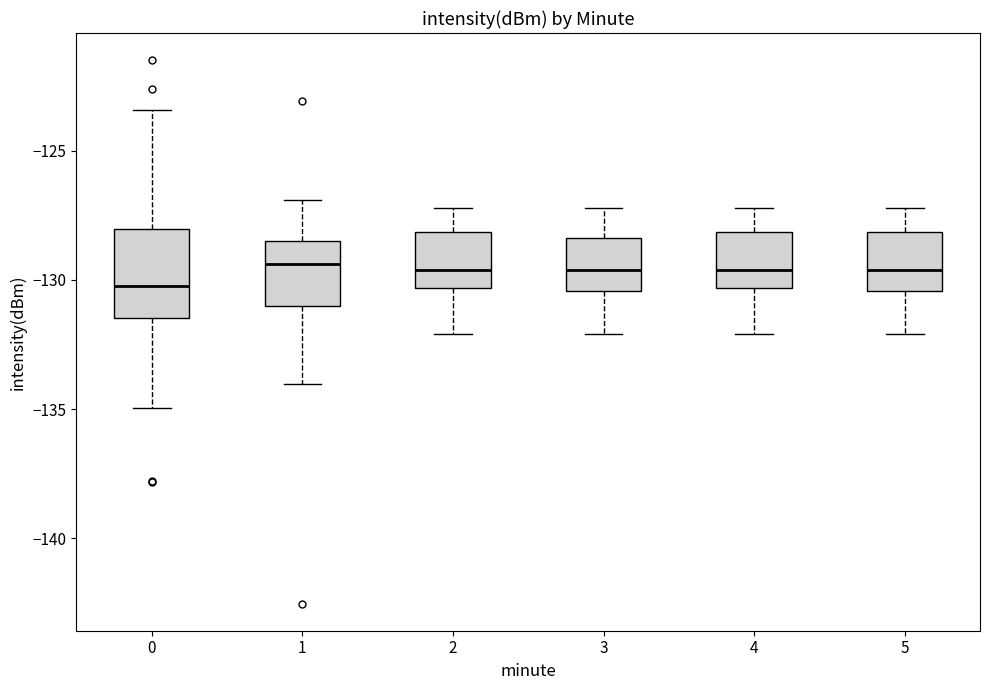

Reading left to right, read every box against the y-axis: the position of its median line, the range the box covers, and the ends of its whiskers. The values are not printed on the chart, so give them approximately, as read against the axis.

0: median -130.0, box -131.5 to -128.0, whiskers -135.0 to -123.5
1: median -129.5, box -131.0 to -128.5, whiskers -134.0 to -127.0
2: median -129.5, box -130.5 to -128.0, whiskers -132.0 to -127.0
3: median -129.5, box -130.5 to -128.5, whiskers -132.0 to -127.0
4: median -129.5, box -130.5 to -128.0, whiskers -132.0 to -127.0
5: median -129.5, box -130.5 to -128.0, whiskers -132.0 to -127.0